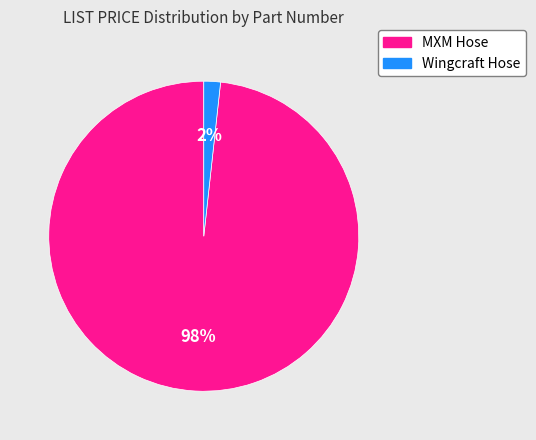

Rank the categories by value from highest to lowest.

MXM Hose, Wingcraft Hose